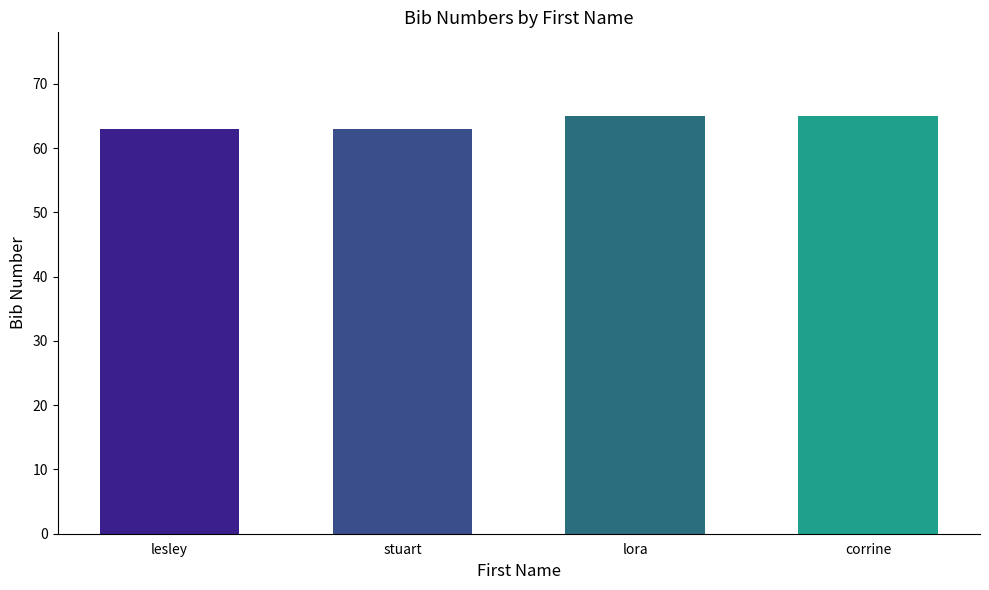

What is the label of the 3rd bar from the left?

lora